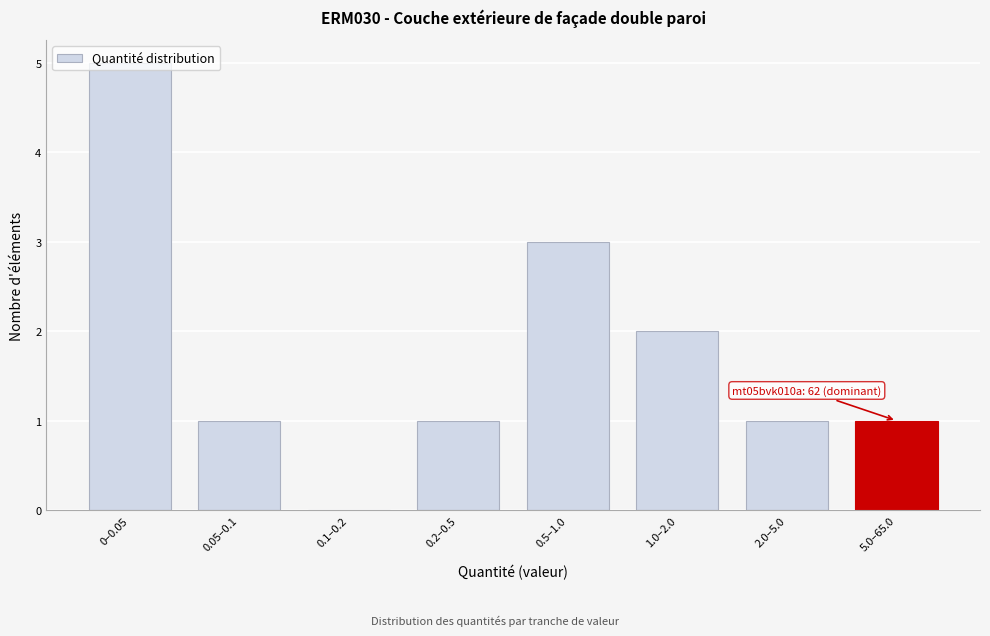

What is the maximum value shown in the chart?

5